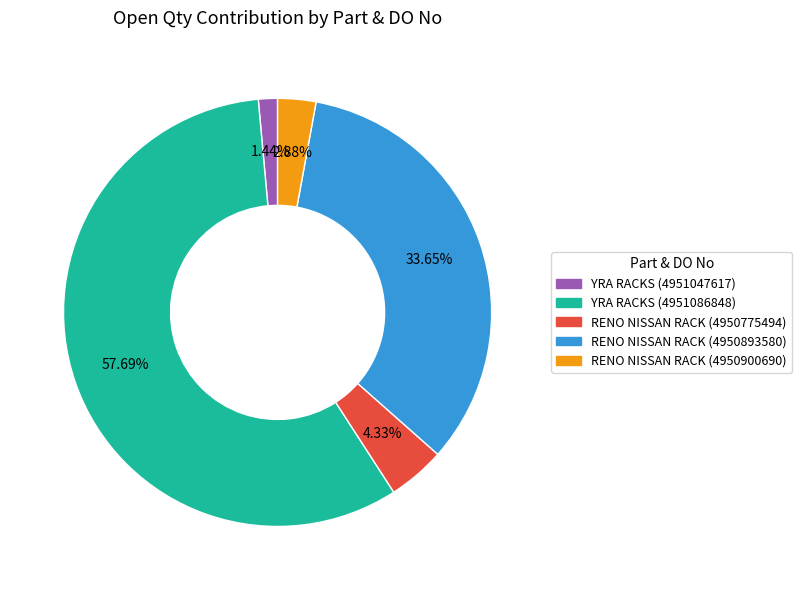

Which has a higher value, RENO NISSAN RACK (4950893580) or YRA RACKS (4951086848)?

YRA RACKS (4951086848)